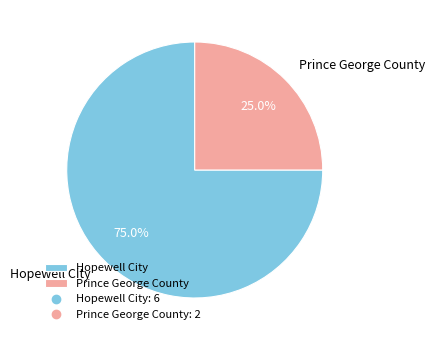

How many segments does this pie chart have?

2